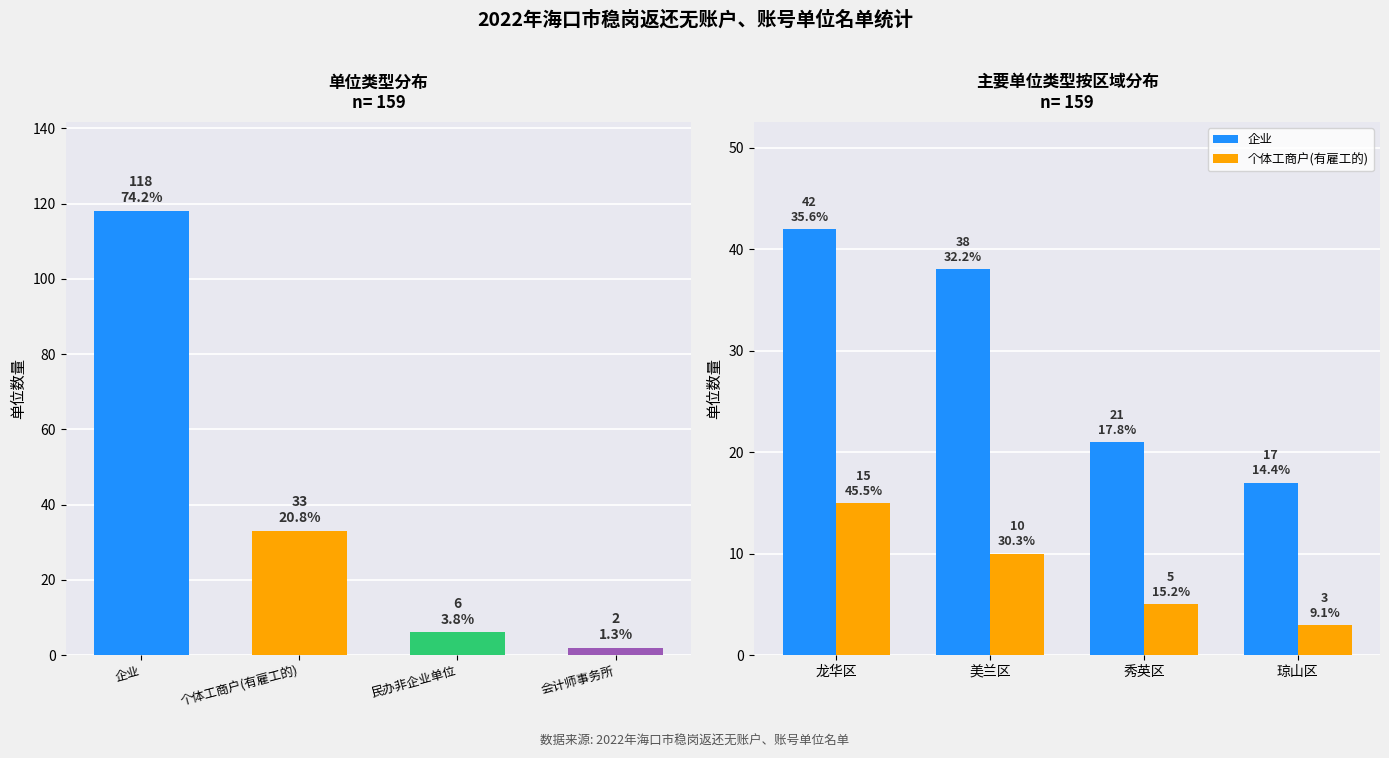

What is the label of the 4th bar from the left?

琼山区